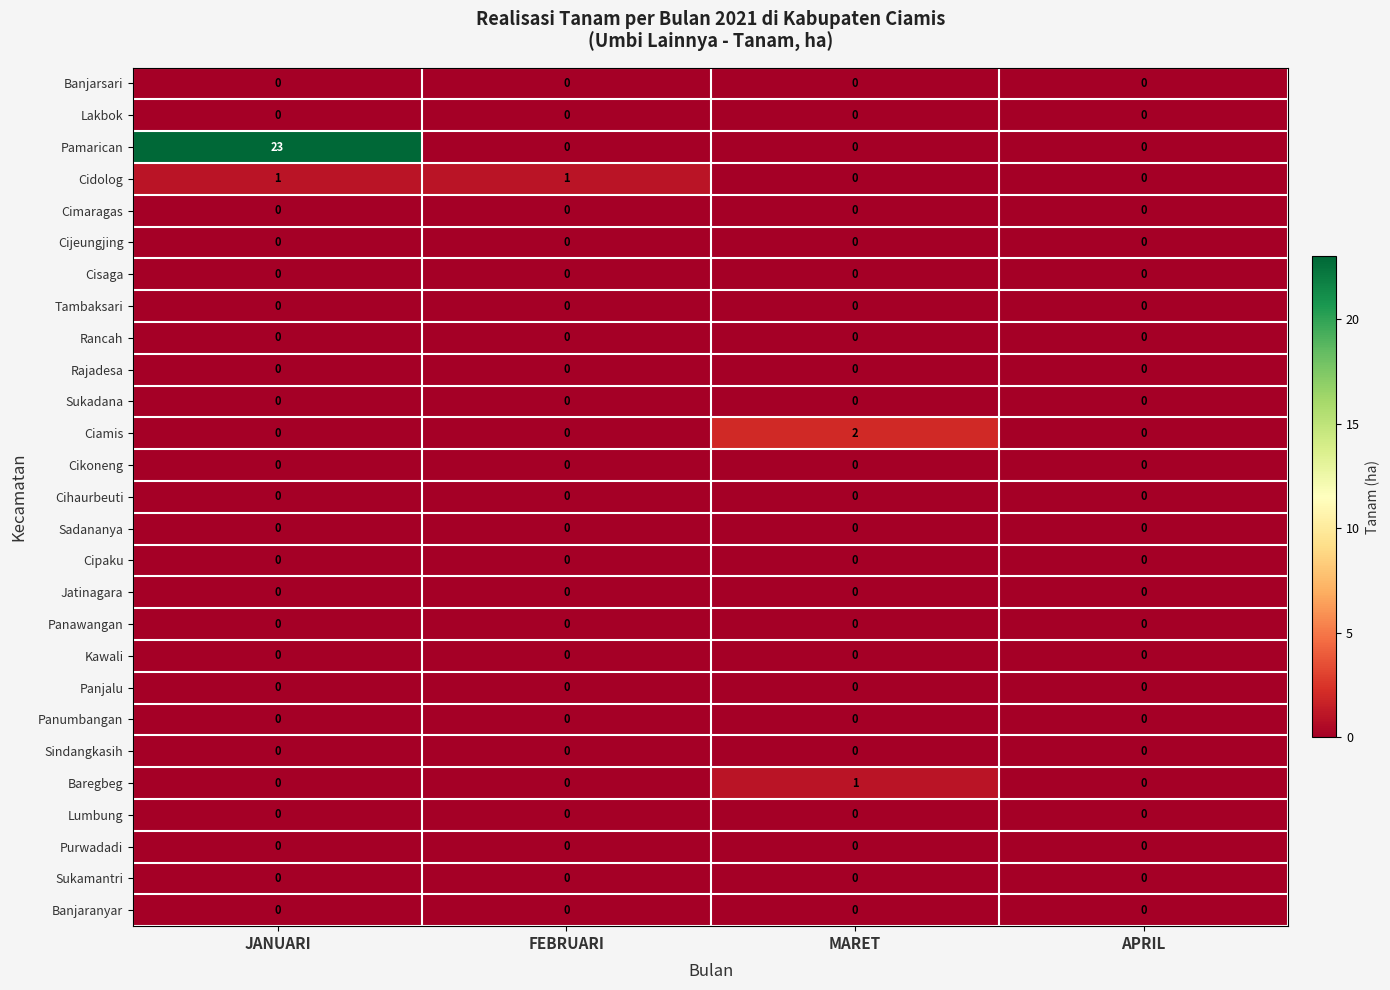

Which series has the widest spread of values?

Pamarican